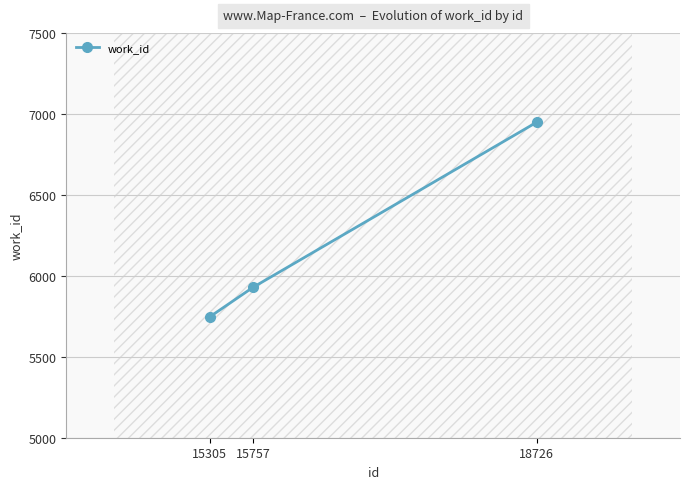

Is it true that the value at 18726 is 6948?

True